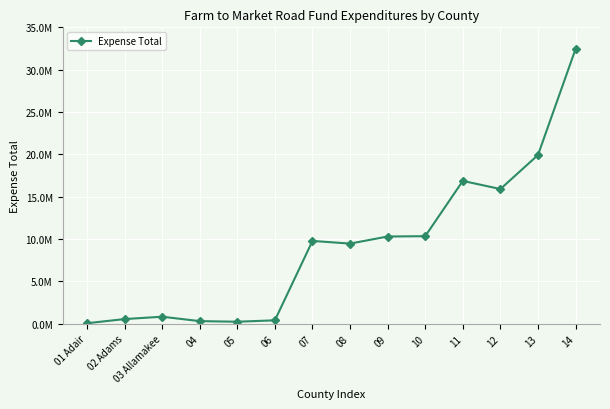

Does the chart have visible grid lines?

Yes